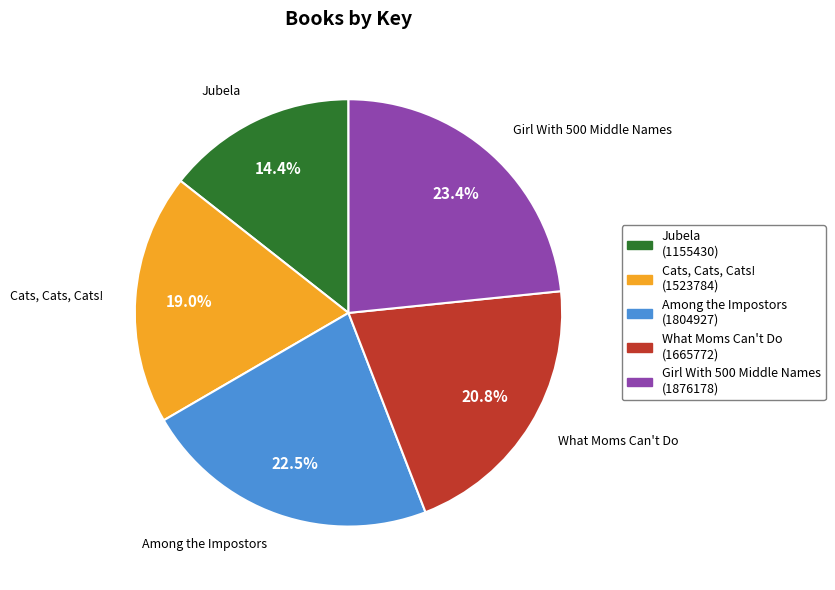

Rank the categories by value from lowest to highest.

Jubela, Cats, Cats, Cats!, What Moms Can't Do, Among the Impostors, Girl With 500 Middle Names